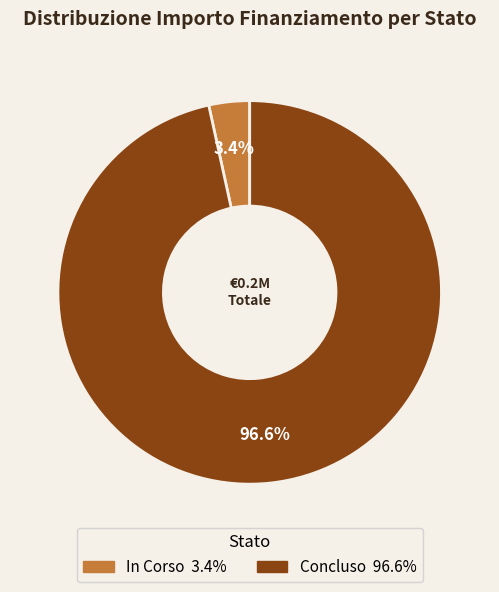

Rank the categories by value from highest to lowest.

Concluso, In Corso